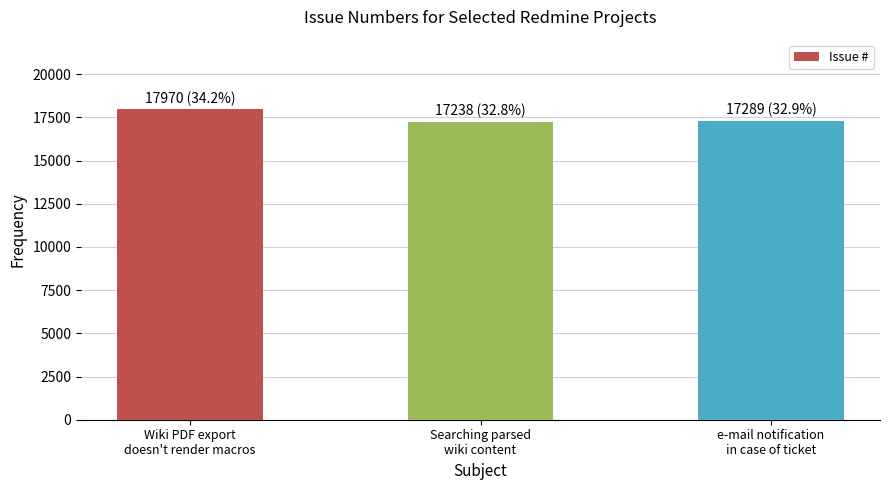

What is the difference between the maximum and minimum values?

732